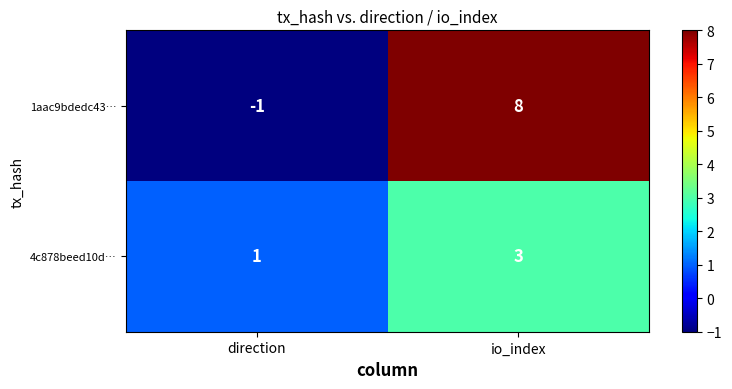

Which category has the lowest value across all series?

direction